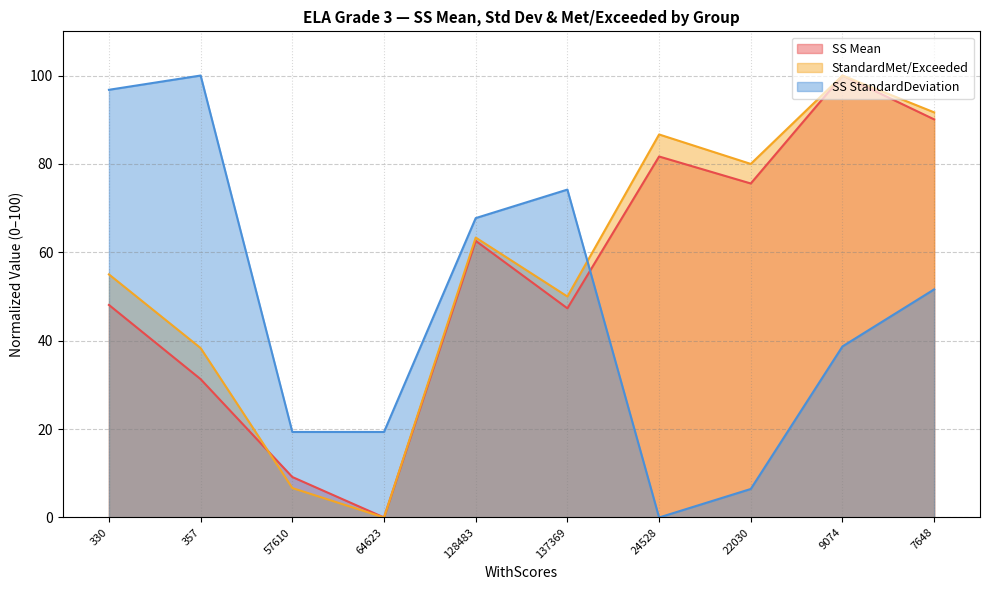

Reading left to right, extract all data points from this chart.

SS Mean: 330=48.1	357=31.3	57610=9.2	64623=0.0	128483=62.6	137369=47.3	24528=81.7	22030=75.6	9074=100.0	7648=90.1
StandardMet/Exceeded: 330=55.0	357=38.3	57610=6.7	64623=0.0	128483=63.3	137369=50.0	24528=86.7	22030=80.0	9074=100.0	7648=91.7
SS StandardDeviation: 330=96.8	357=100.0	57610=19.4	64623=19.4	128483=67.7	137369=74.2	24528=0.0	22030=6.5	9074=38.7	7648=51.6